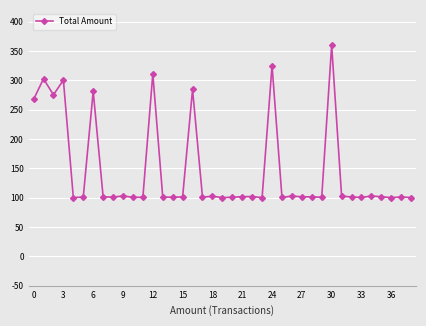

What is the minimum value shown in the chart?

100.0